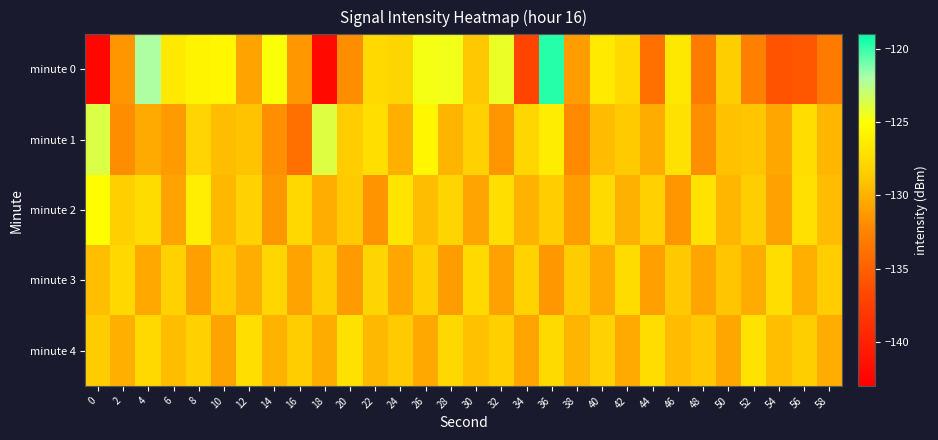

At which category is the sum across all series the highest?

36